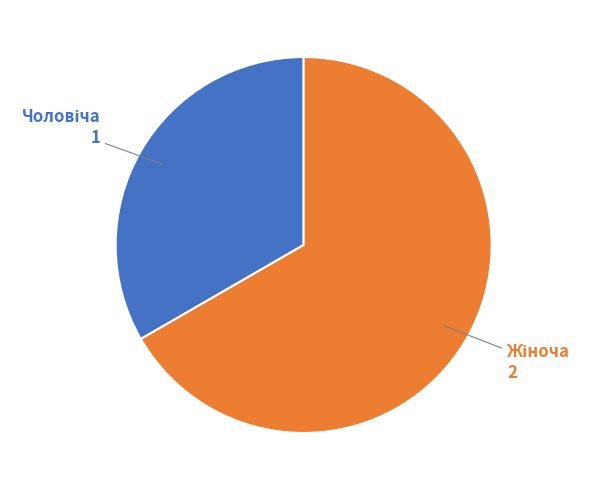

Is there a majority slice in this chart?

Yes